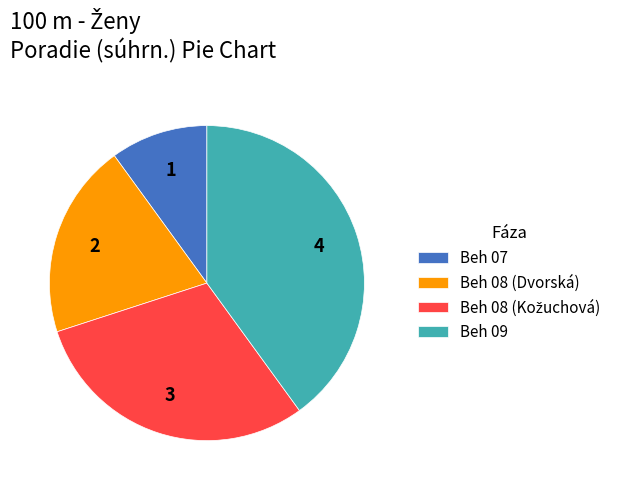

Which category has the biggest portion of the pie?

Beh 09